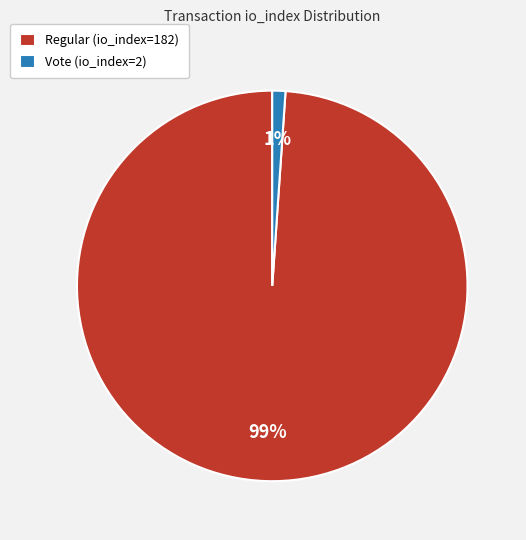

Which has a higher value, Regular (io_index=182) or Vote (io_index=2)?

Regular (io_index=182)